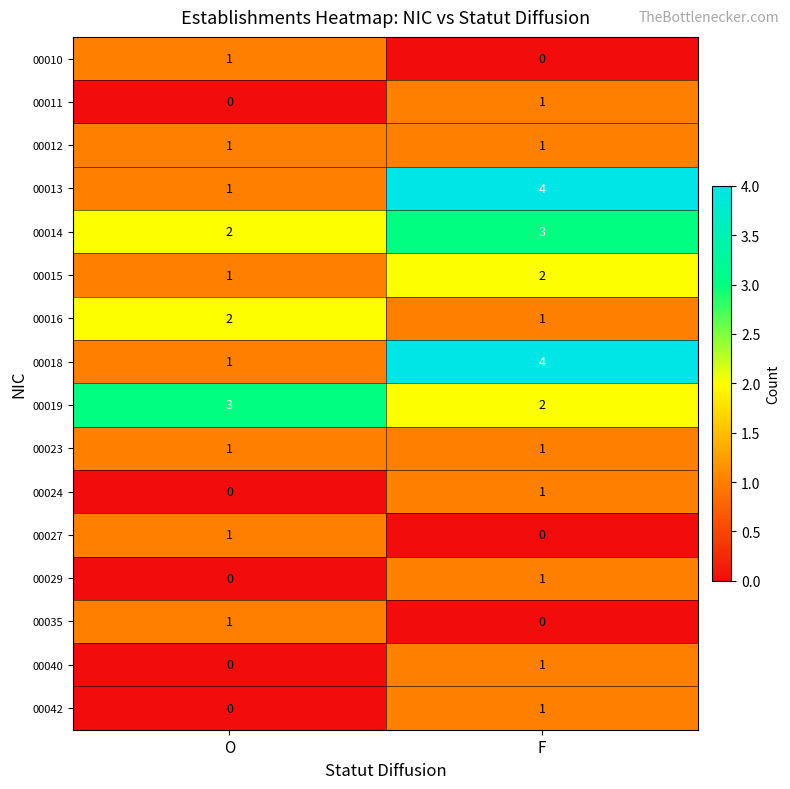

Where is 00035 nearest to the value 0?

F